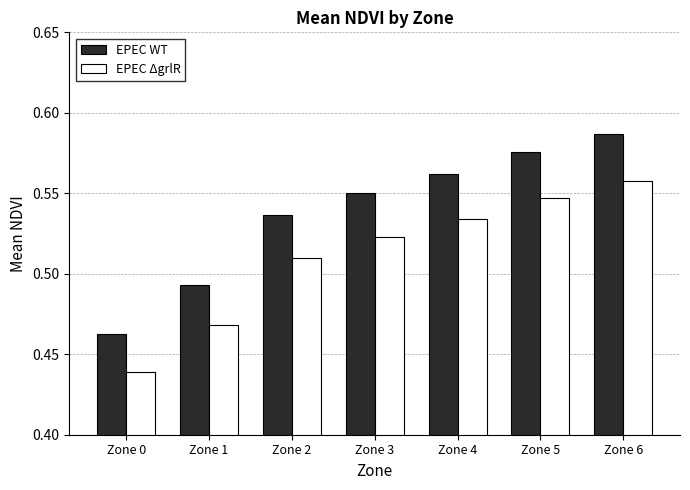

Is the value of EPEC ΔgrlR at Zone 2 greater than the value of EPEC WT at Zone 4?

No